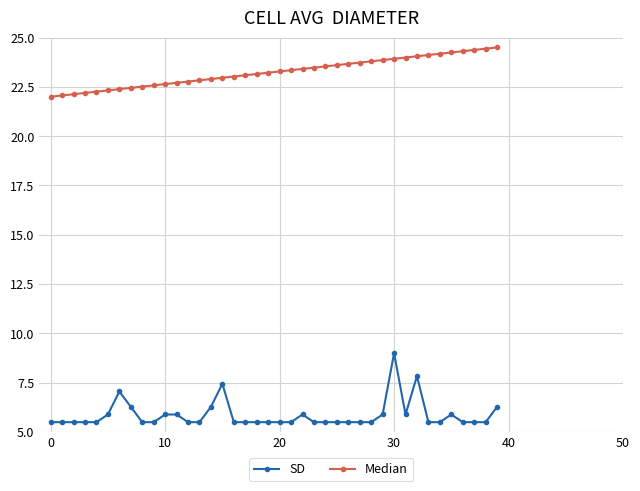

List the series in order of their peak value, lowest first.

SD, Median